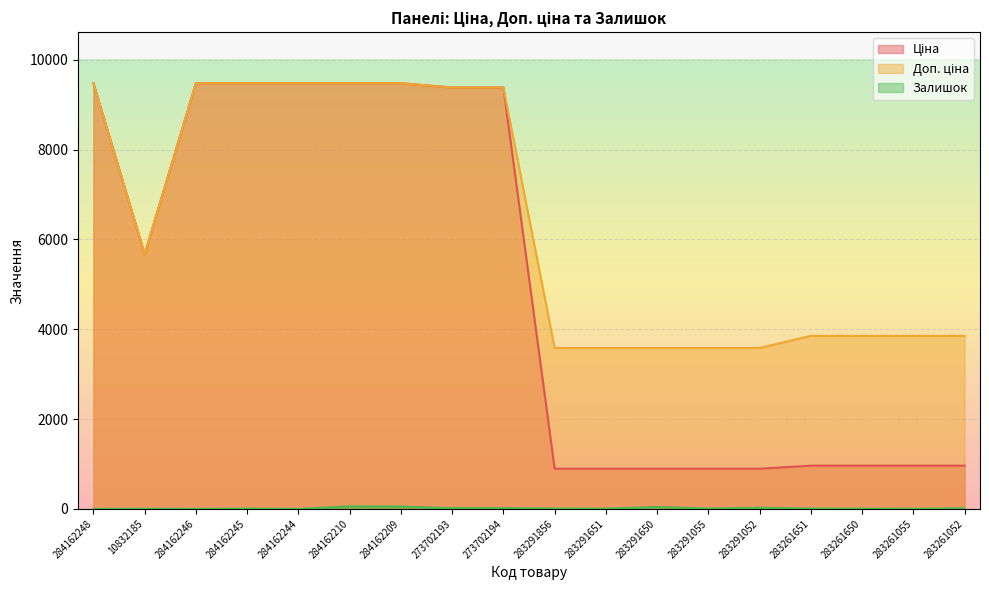

At which category does Залишок reach its first local peak?

10832185